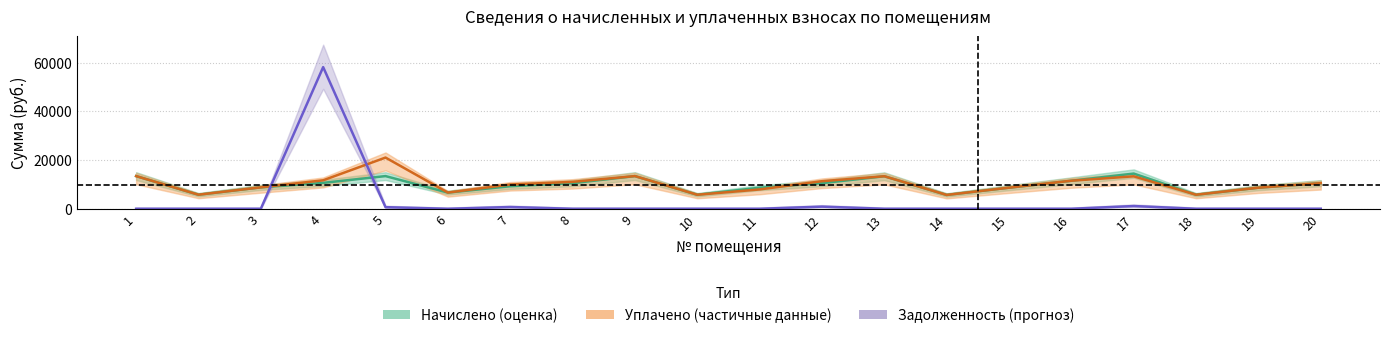

How many lines are shown in the chart?

3